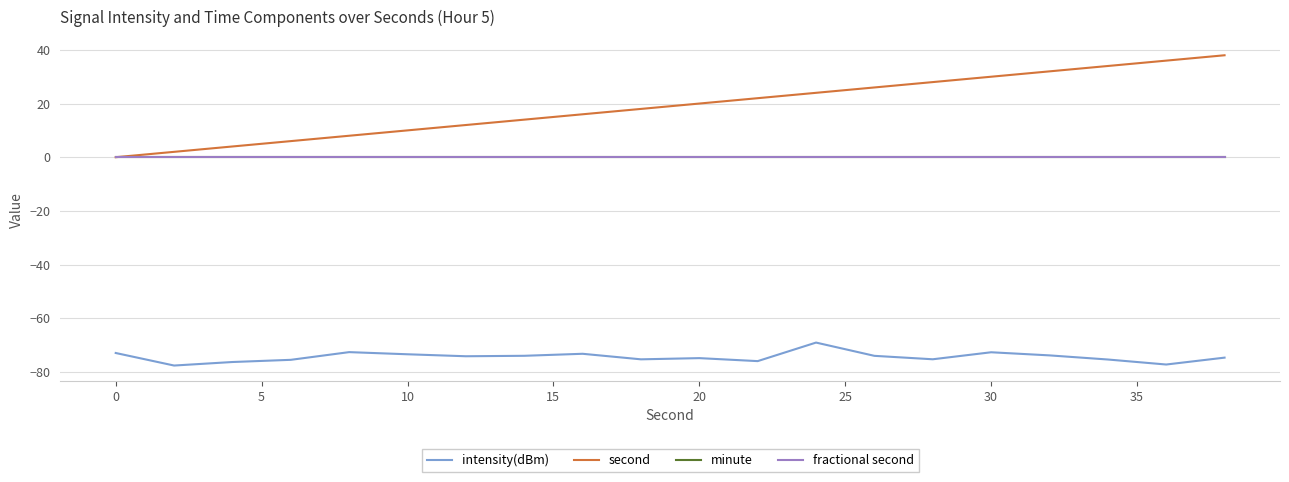

Does the chart display data point markers on the line(s)?

No